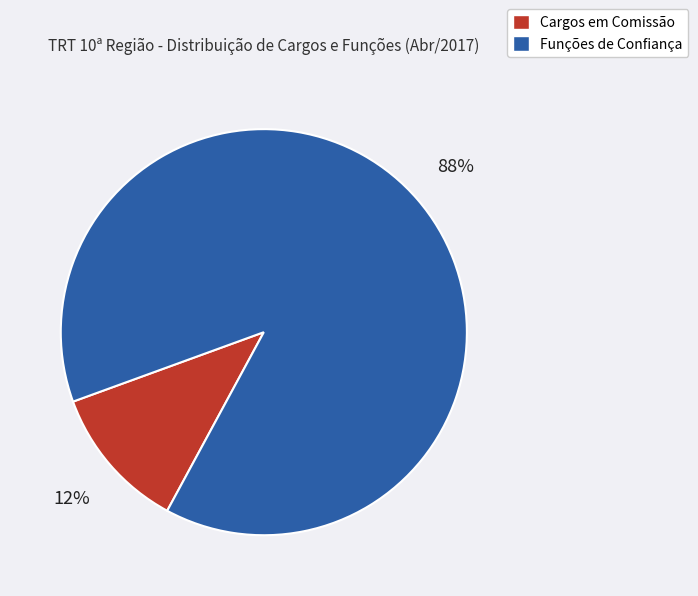

To the nearest percent, what is the combined percentage of Cargos em Comissão and Funções de Confiança?

100%